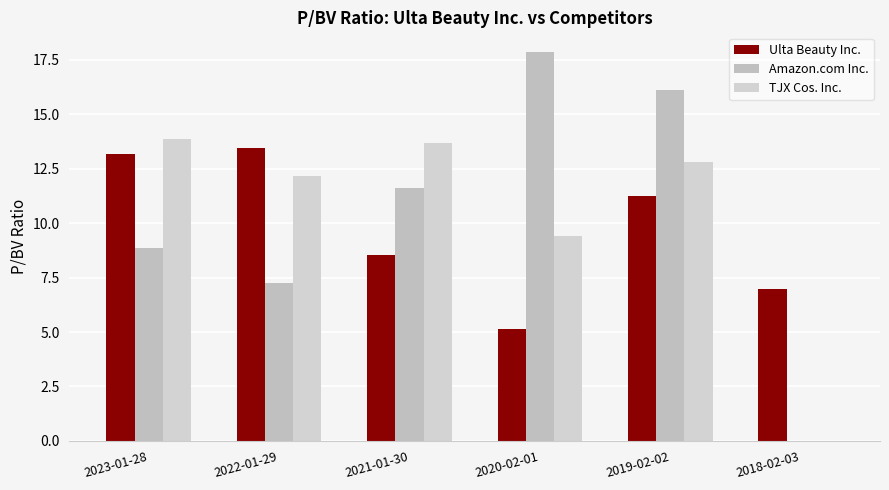

Which series has the largest range (max minus min)?

Amazon.com Inc.